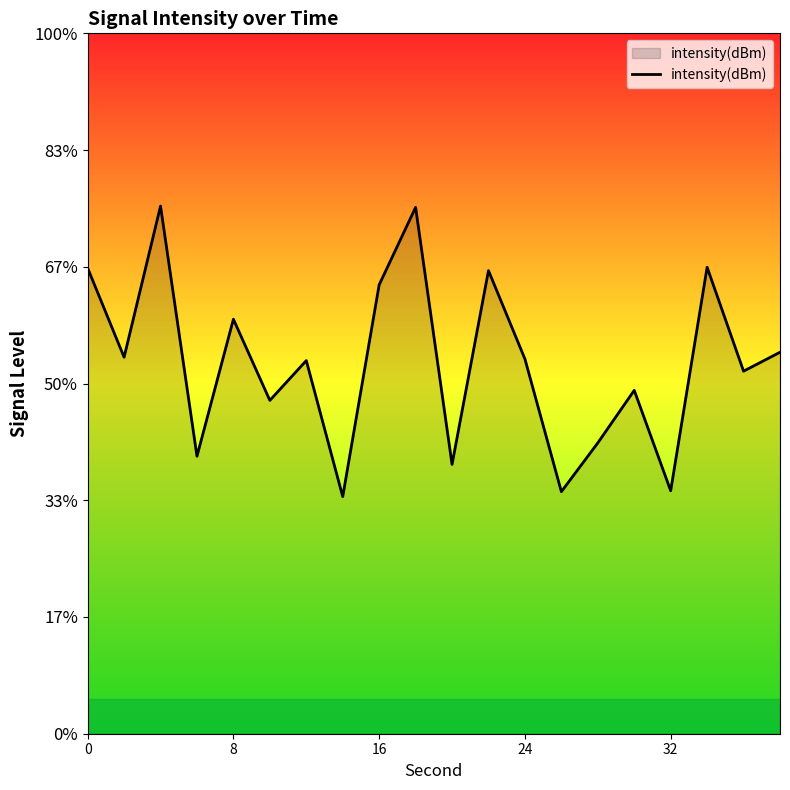

How many points are higher than both their immediate neighbors (excluding endpoints)?

7